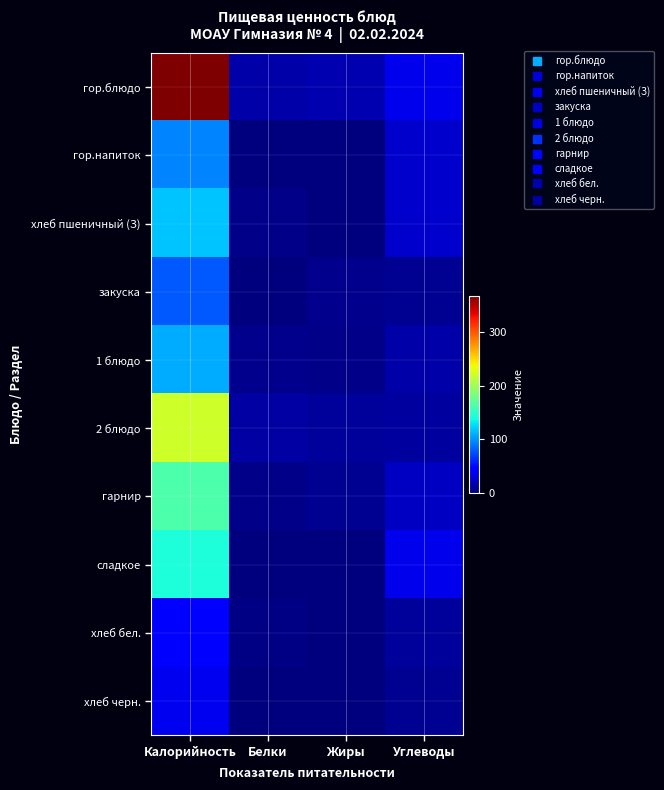

What is the difference between the highest and lowest values at Углеводы?

29.3